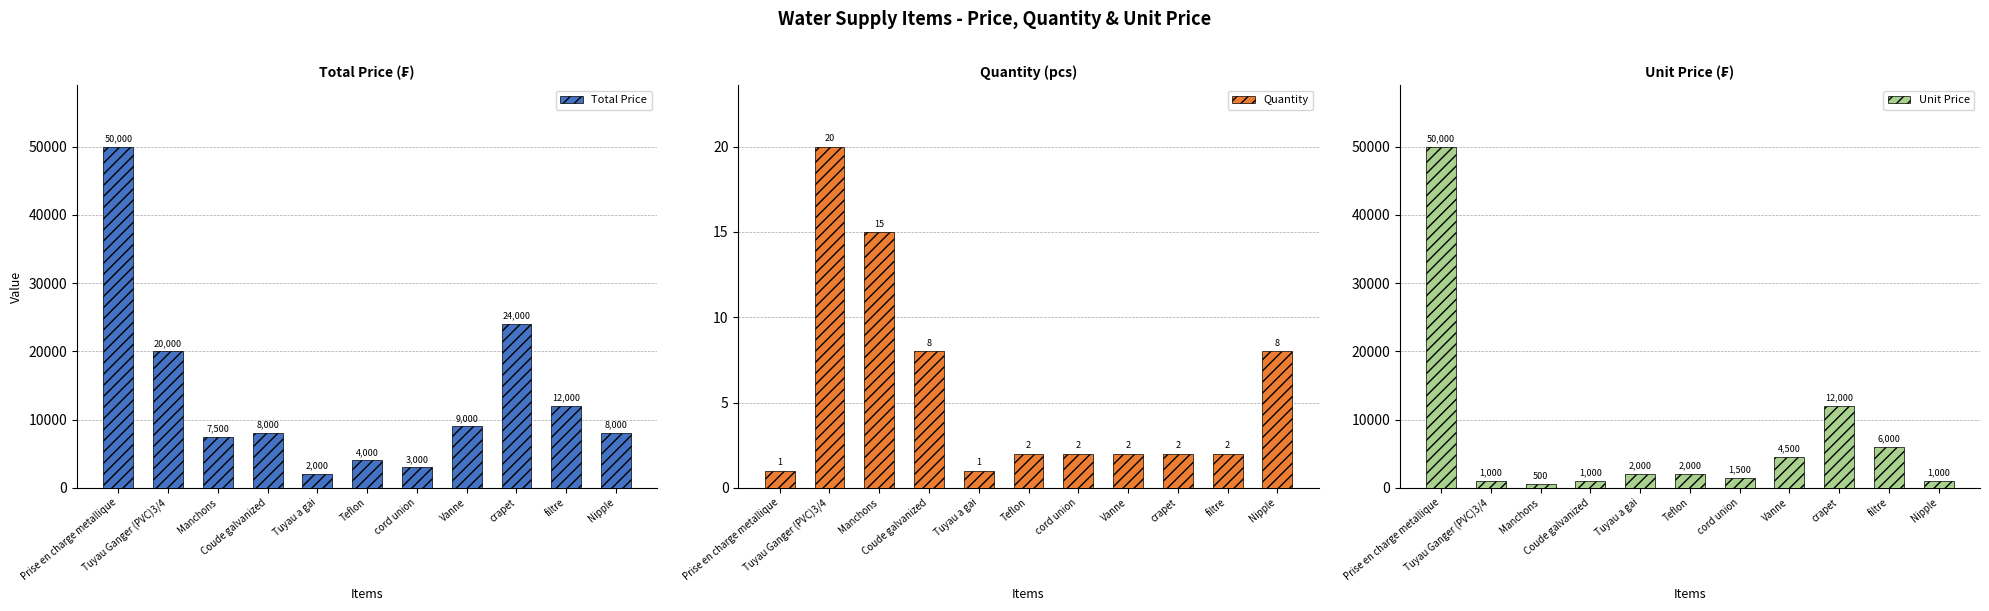

True or false: Quantity has a value of 2 at crapet.

True